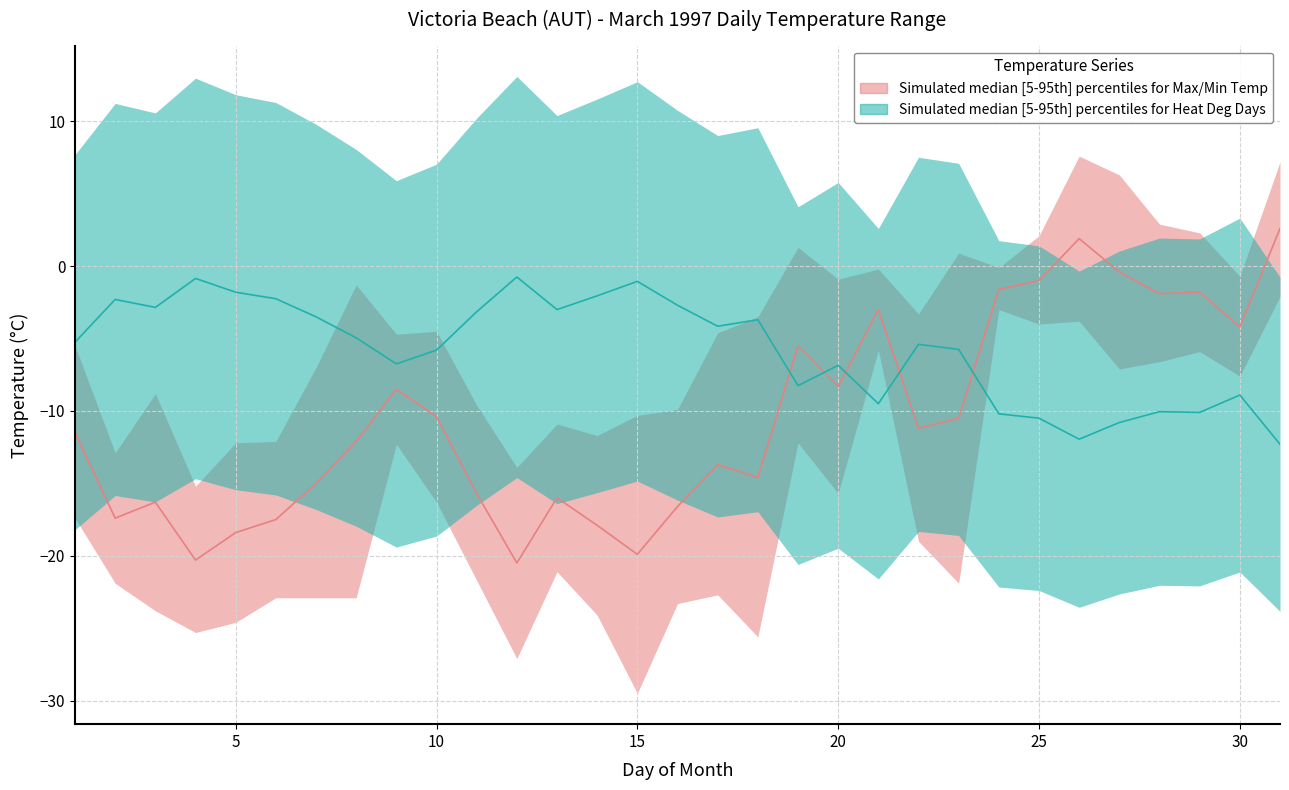

At how many categories does at least one series exceed -9?

31